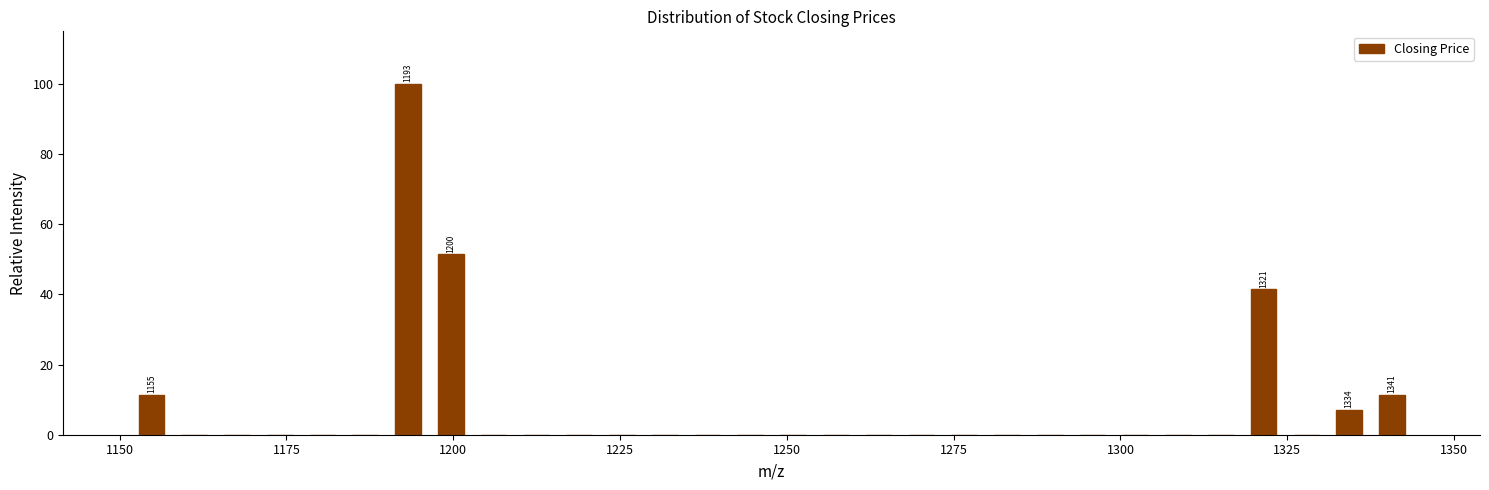

Around what value on the x-axis is the tallest bar? Give the approximate position of its centre, as read against the axis.

1195